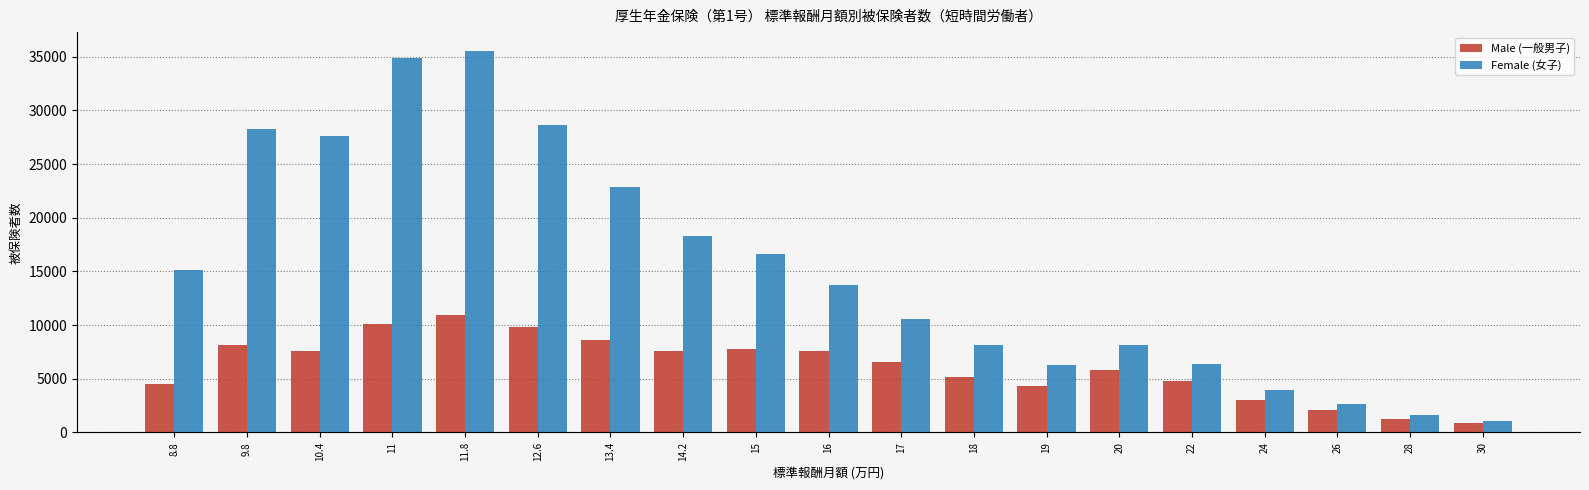

How many categories are shown in the chart?

19